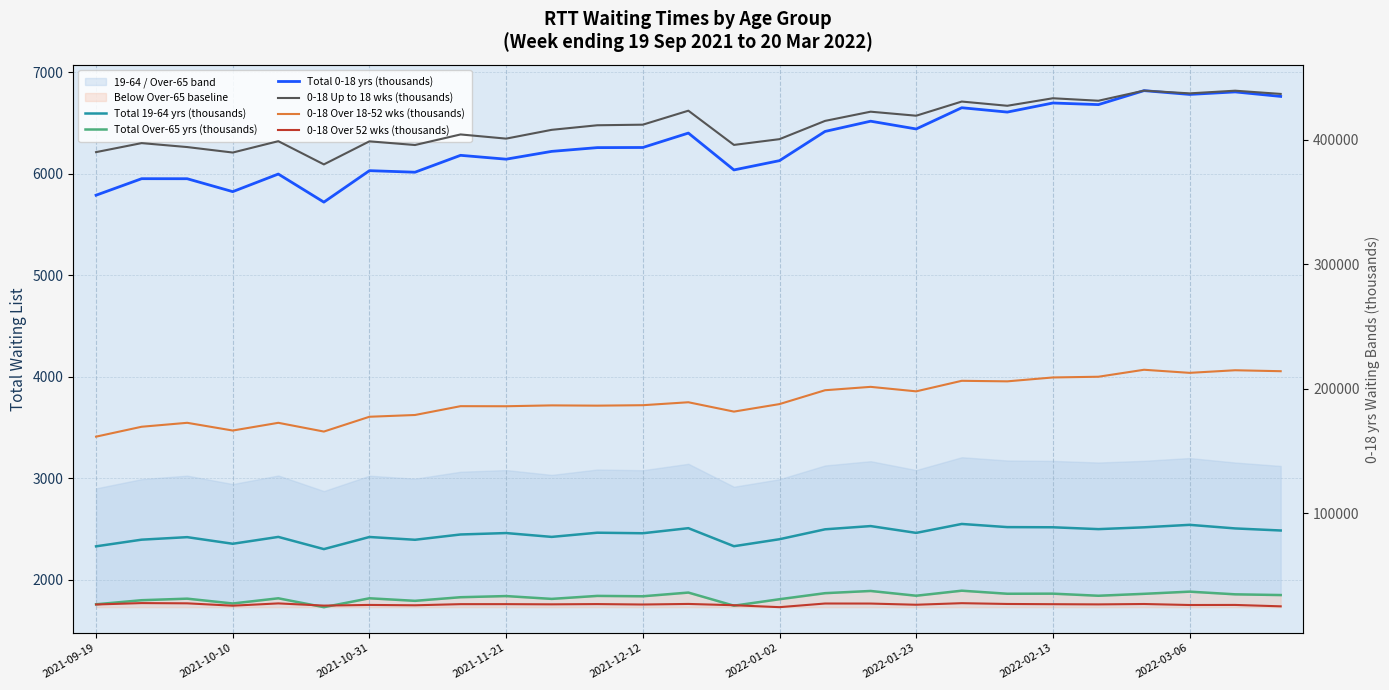

Which series has the largest total across all categories?

0-18 Up to 18 wks (thousands)